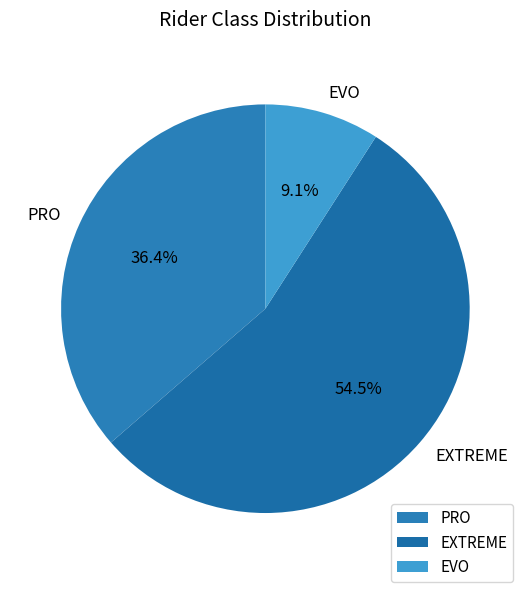

Is it true that EXTREME is 43% of the pie?

False